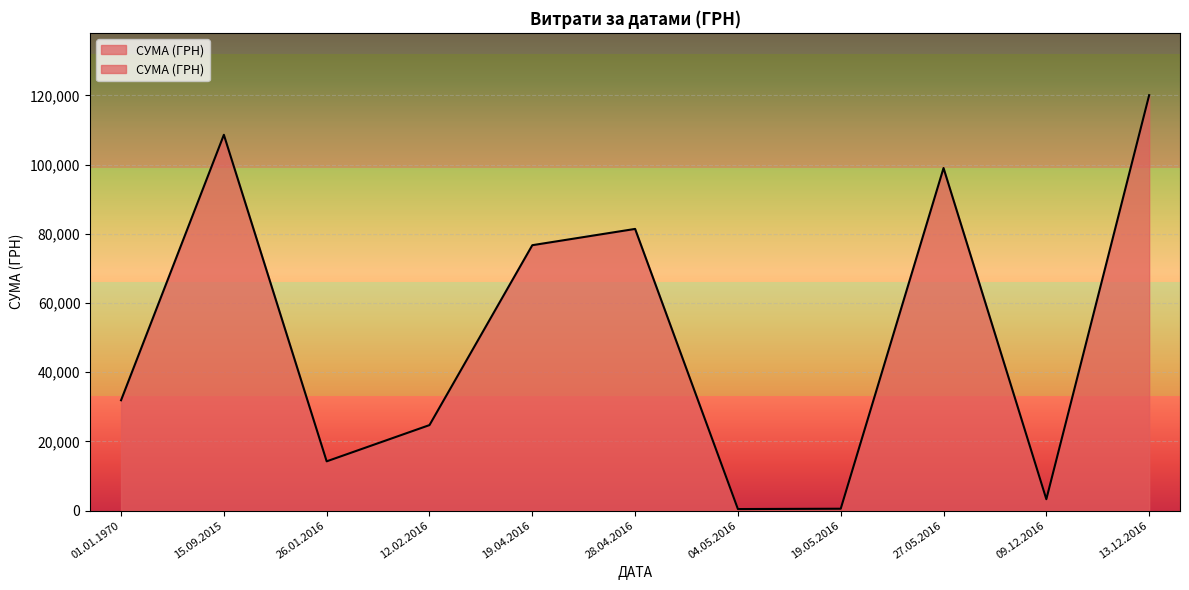

True or false: the data shows 21275.7 at 13.12.2016.

False